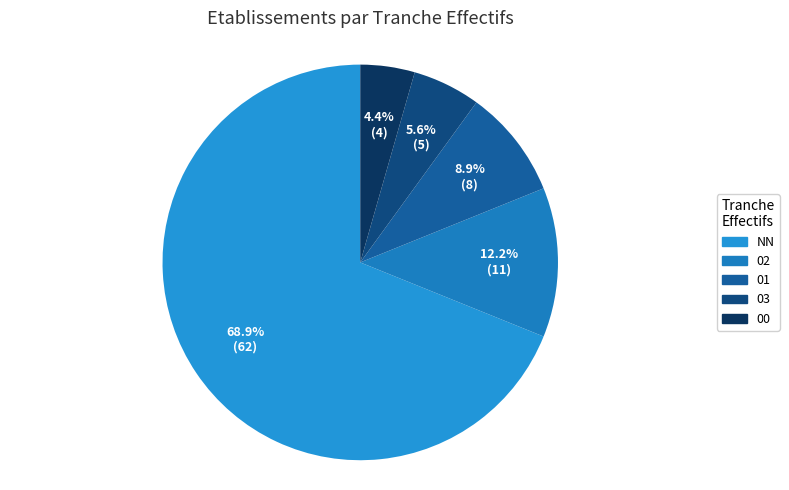

Approximately how many times larger is the value at 00 compared to NN?

0.1